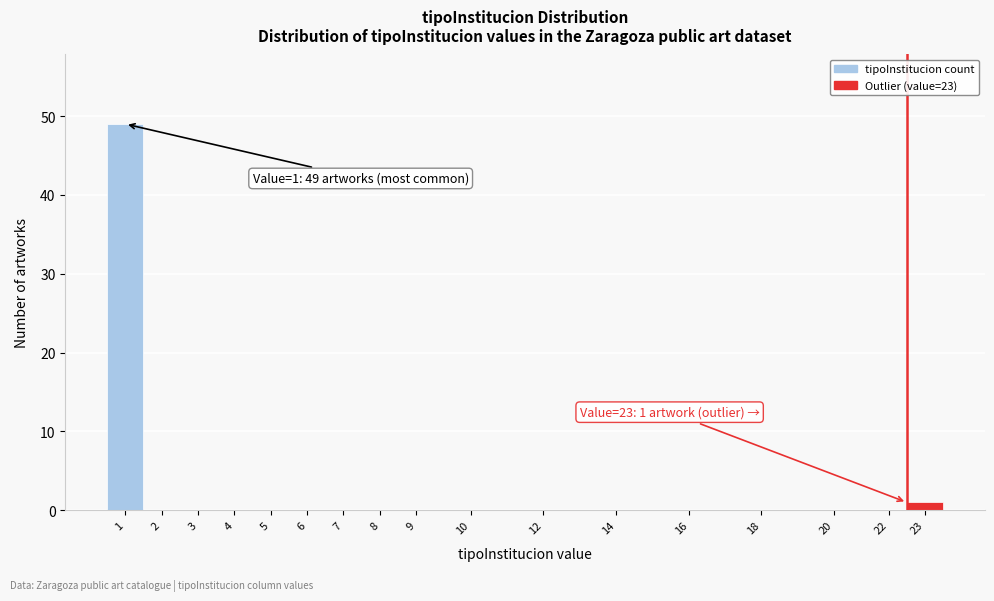

Reading left to right, list all the values displayed in this chart.

1=49	2=0	3=0	4=0	5=0	6=0	7=0	8=0	9=0	10=0	12=0	14=0	16=0	18=0	20=0	22=0	23=1